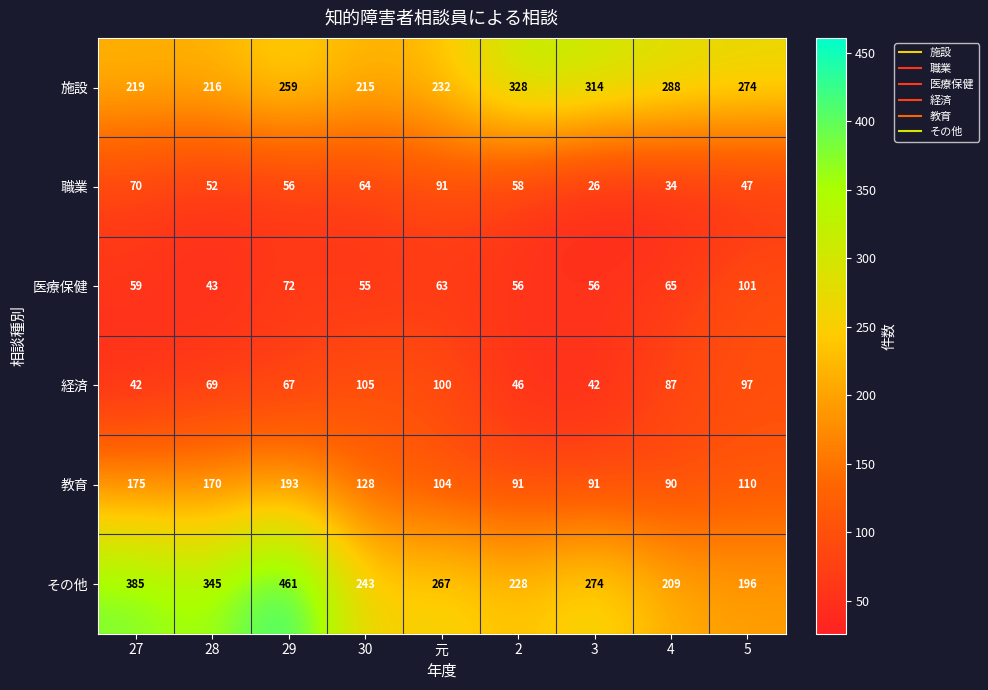

List the series in order of their peak value, highest first.

その他, 施設, 教育, 経済, 医療保健, 職業